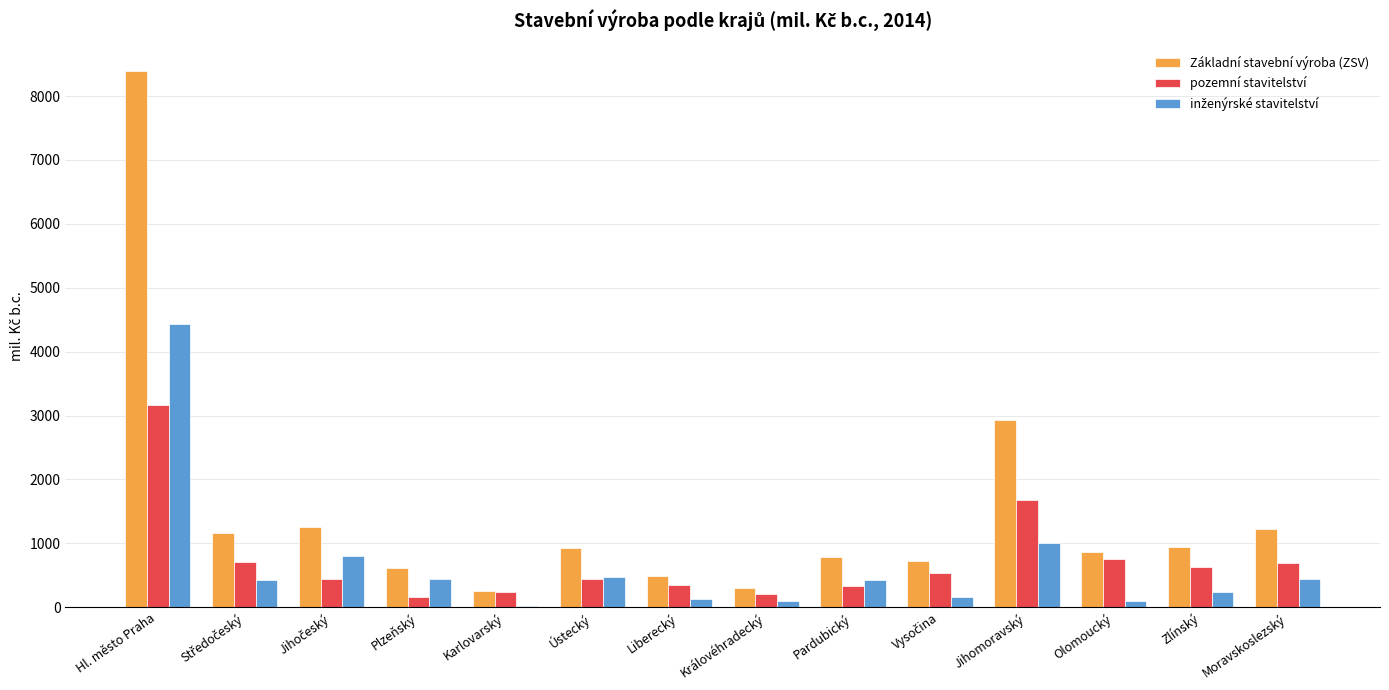

What value does the pozemní stavitelství series have at Zlínský?

633